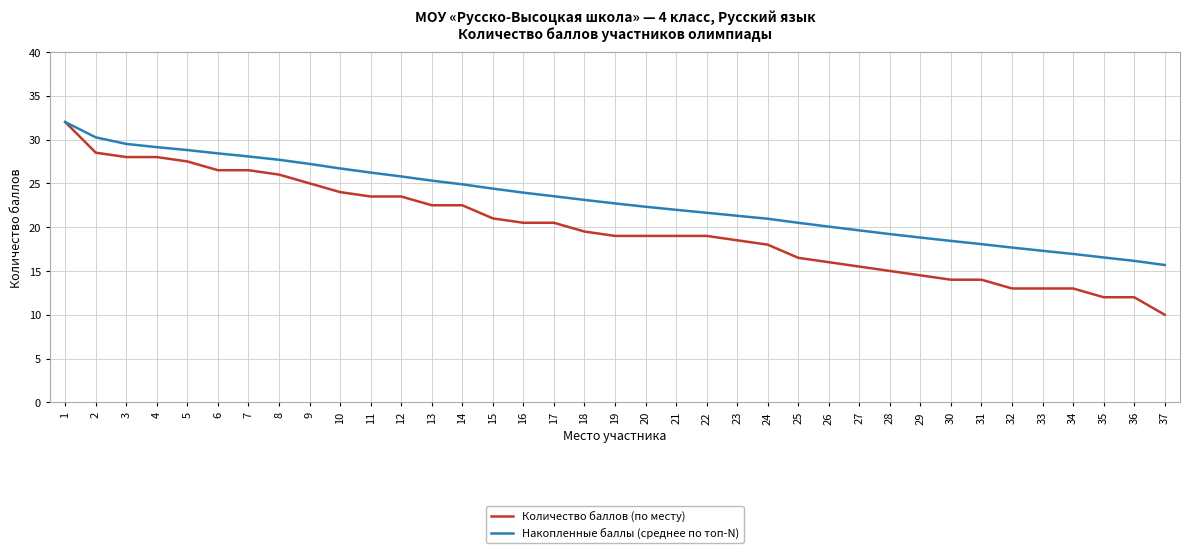

List the series in order of their overall mean, highest first.

Накопленные баллы (среднее по топ-N), Количество баллов (по месту)